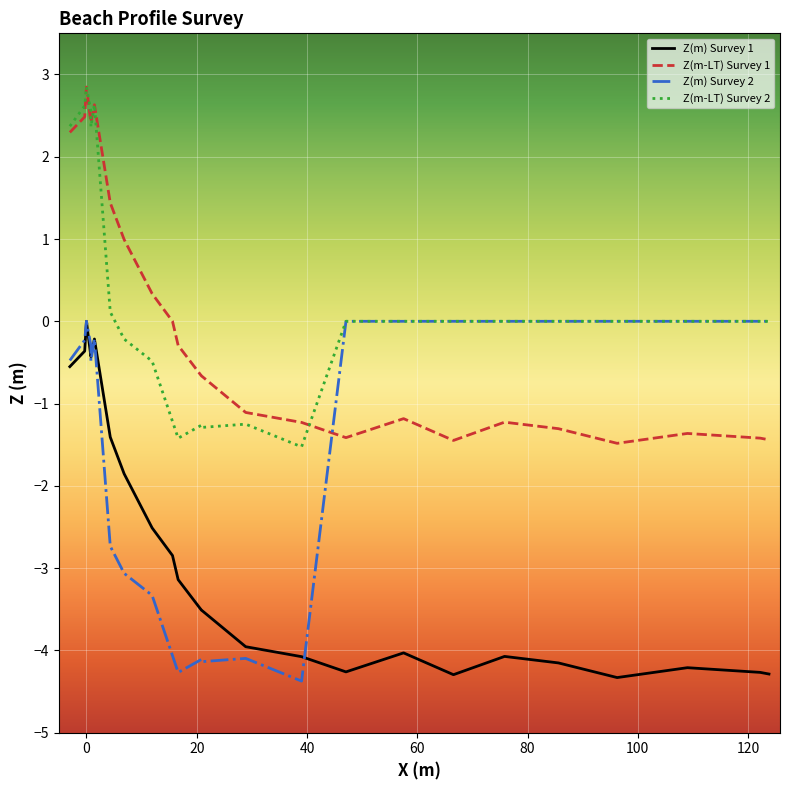

True or false: Z(m-LT) Survey 2 and Z(m) Survey 1 cross at least once.

False